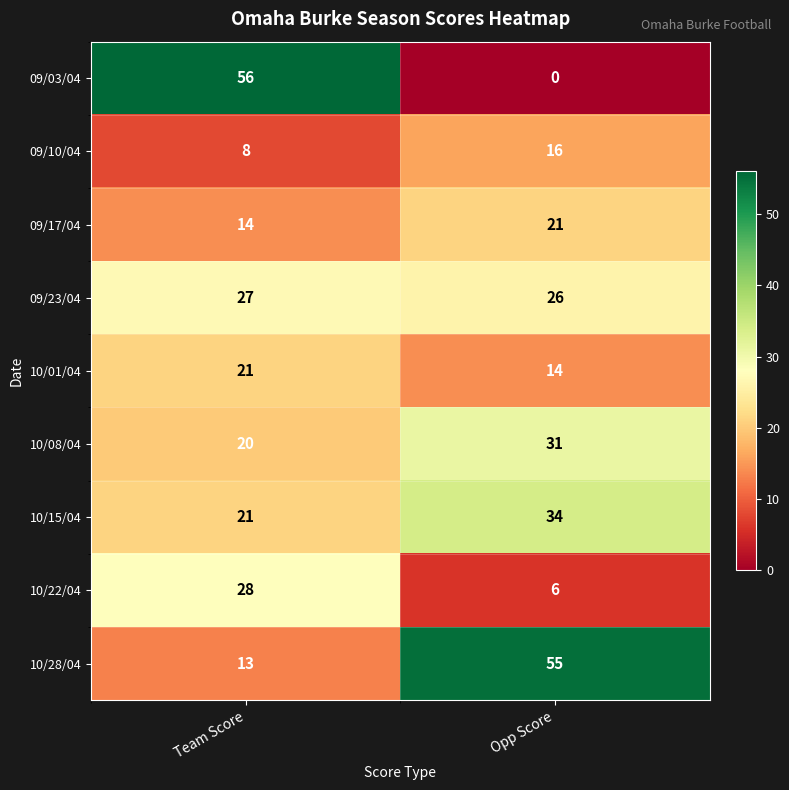

True or false: 09/03/04 has a value of 0 at Opp Score.

True